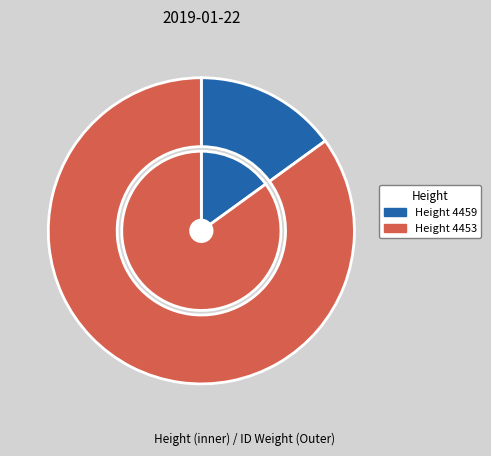

To the nearest percent, what is the combined percentage of 4459 and 4453?

100%